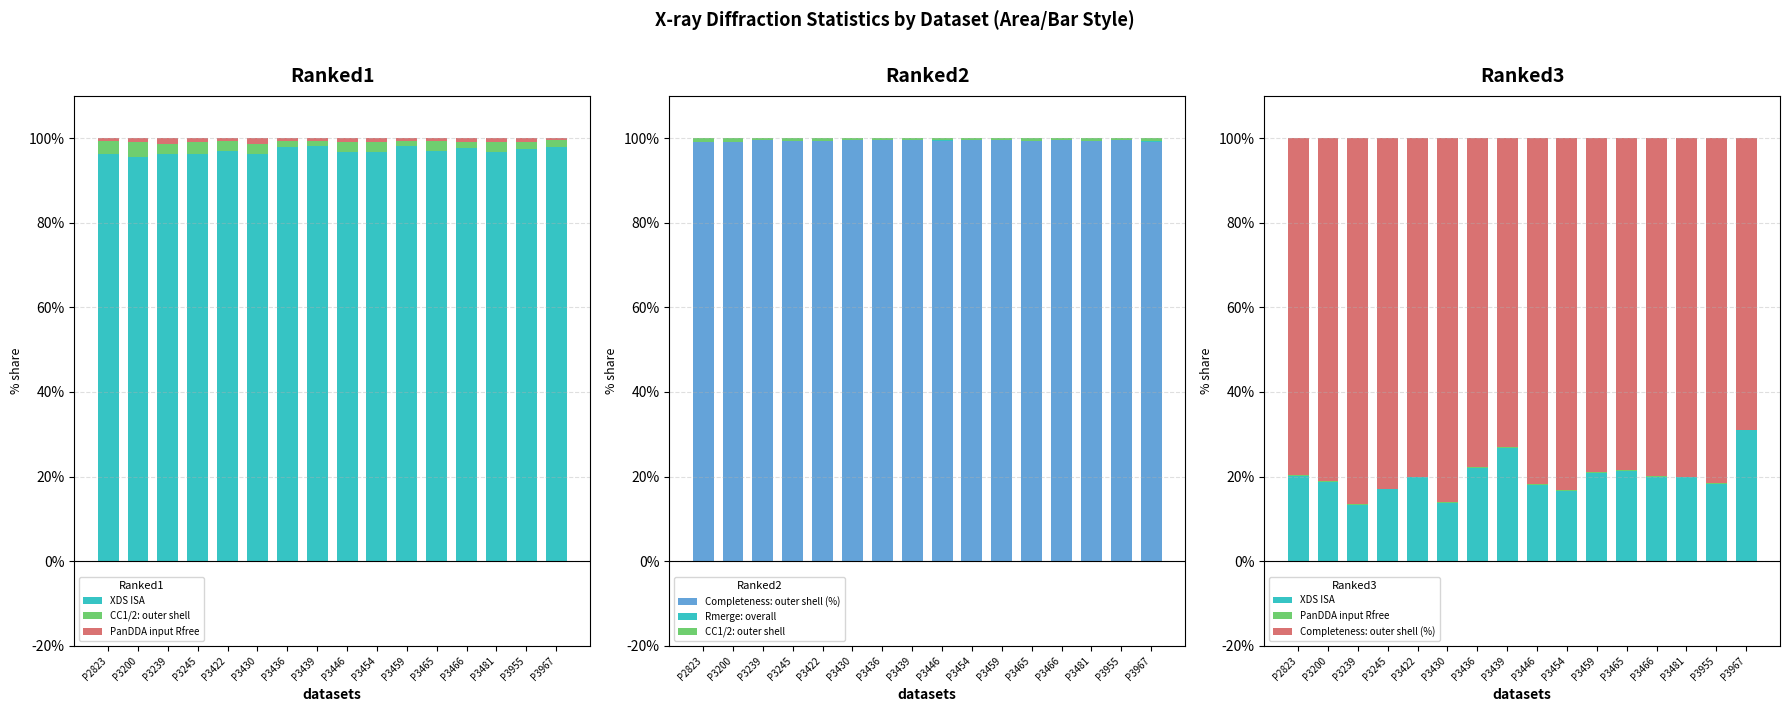

What is the spread (max minus min) of values at P3239?

86.4